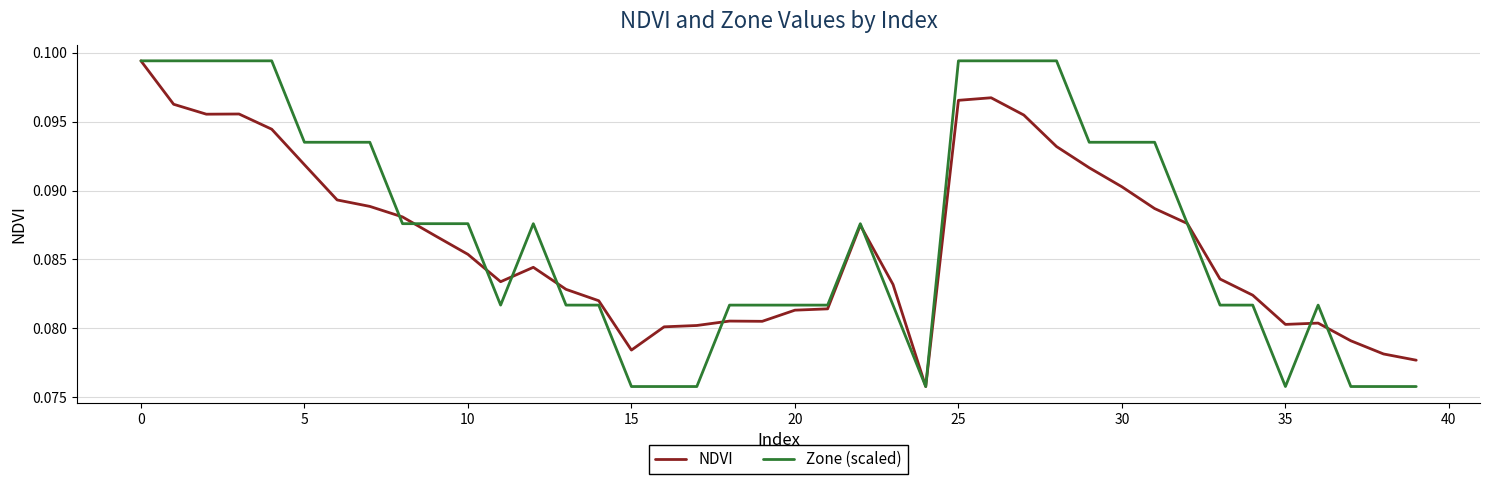

Does the chart have visible grid lines?

Yes